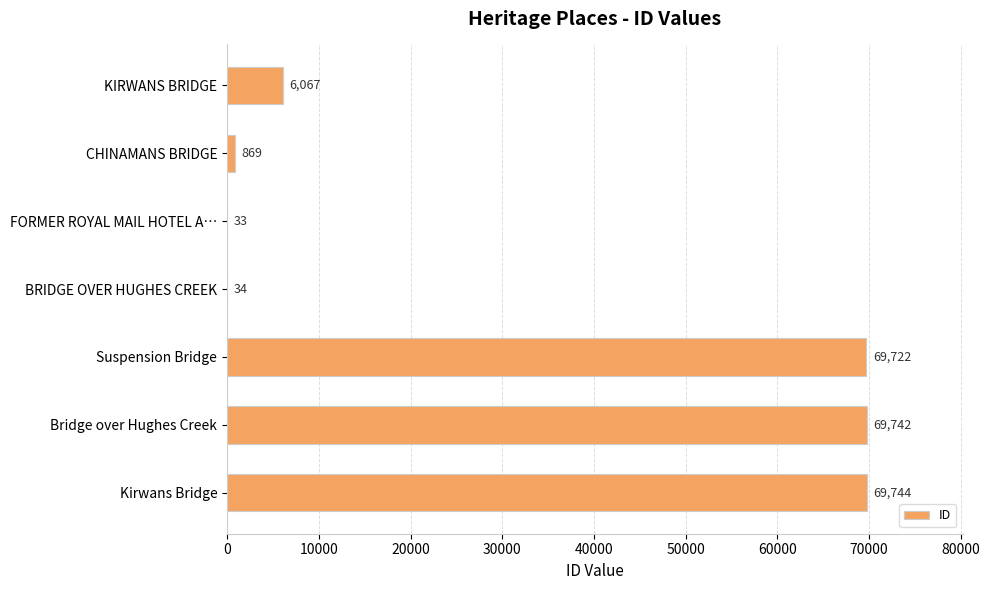

Which category has the highest value across all series?

Kirwans Bridge